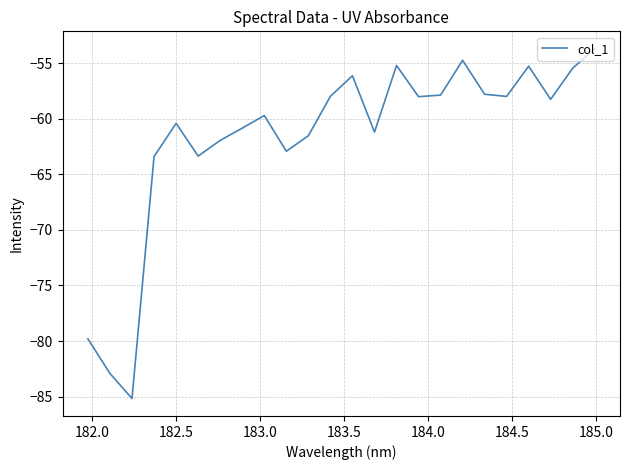

What is the greatest value displayed?

-53.7